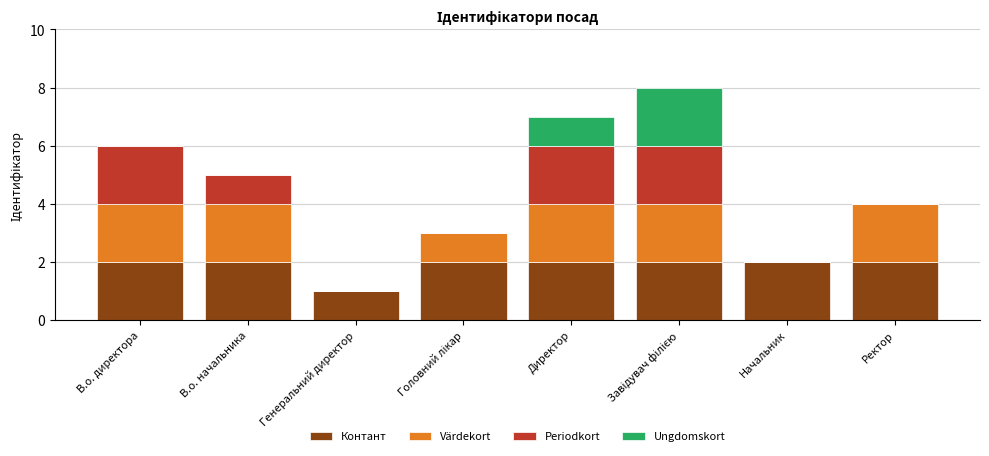

Is it true that Контант equals 2 at Ректор?

True